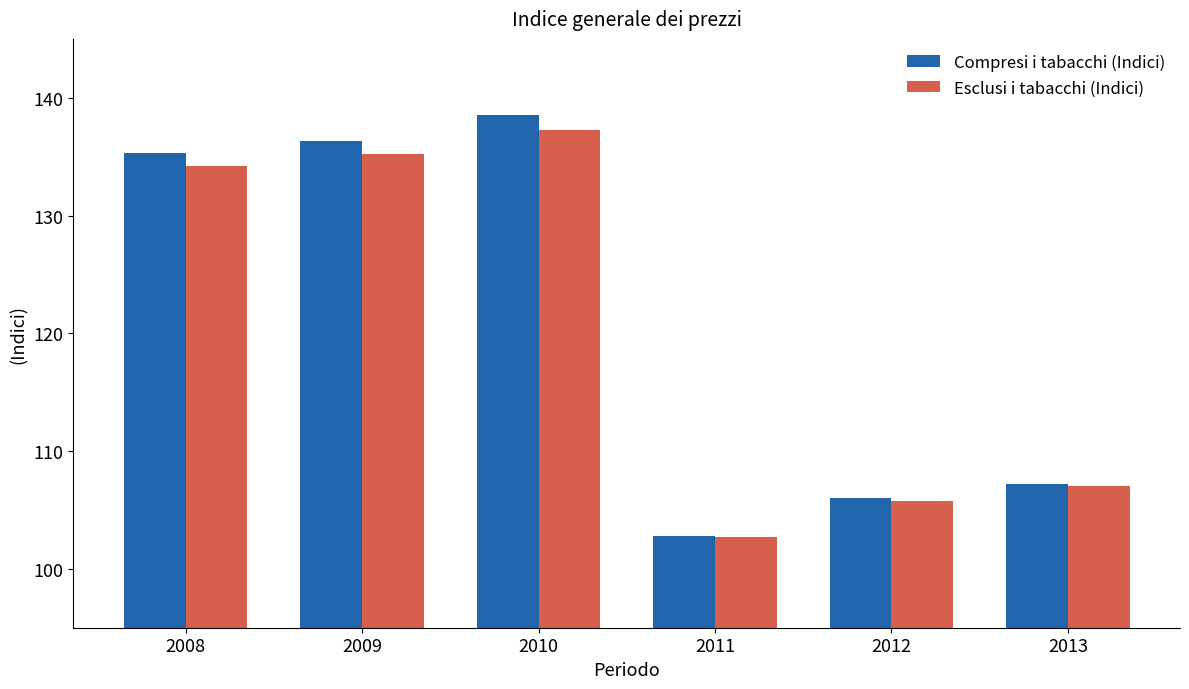

What is the sum of the Compresi i tabacchi (Indici) values at 2009 and 2012?

242.3